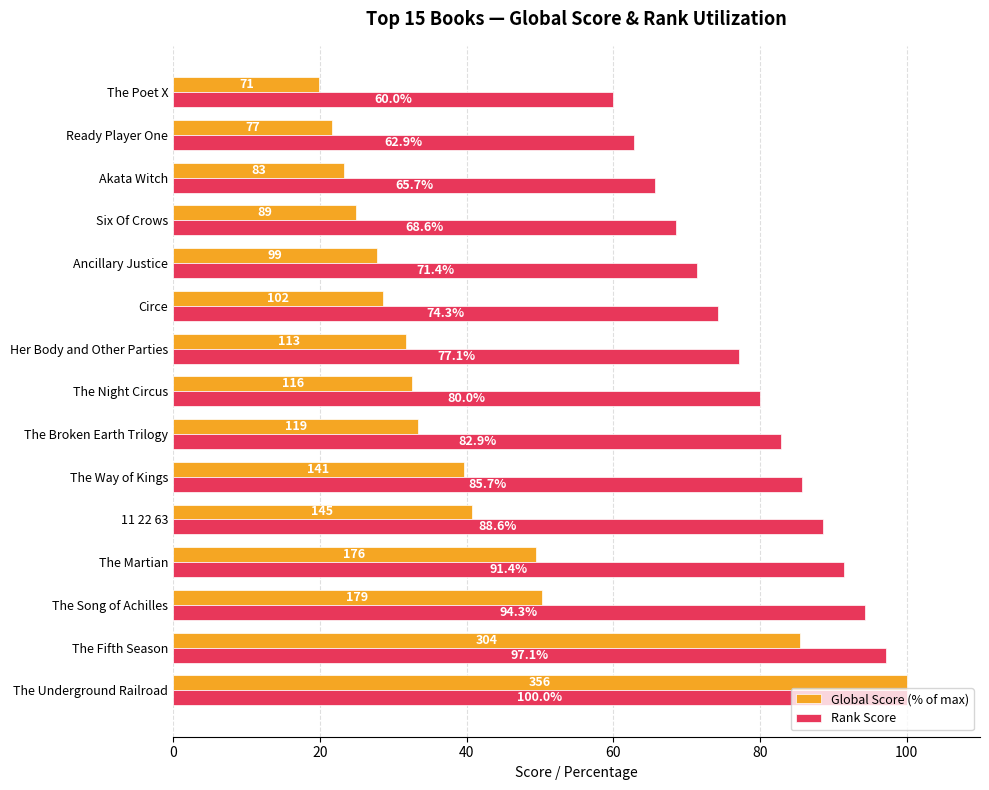

Where is Rank Score nearest to the value 80?

The Night Circus